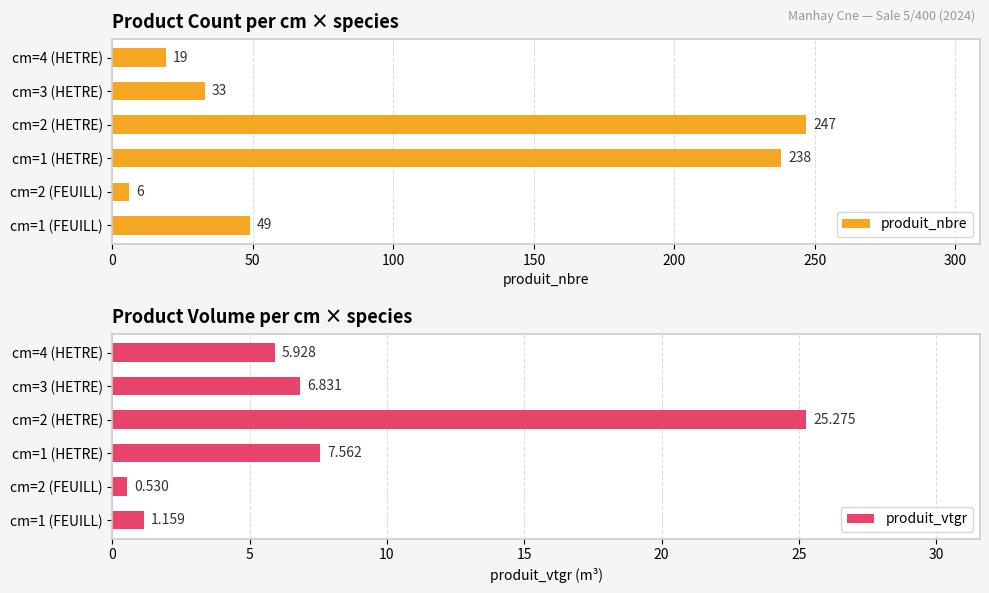

How many data points in produit_vtgr are less than 6?

3